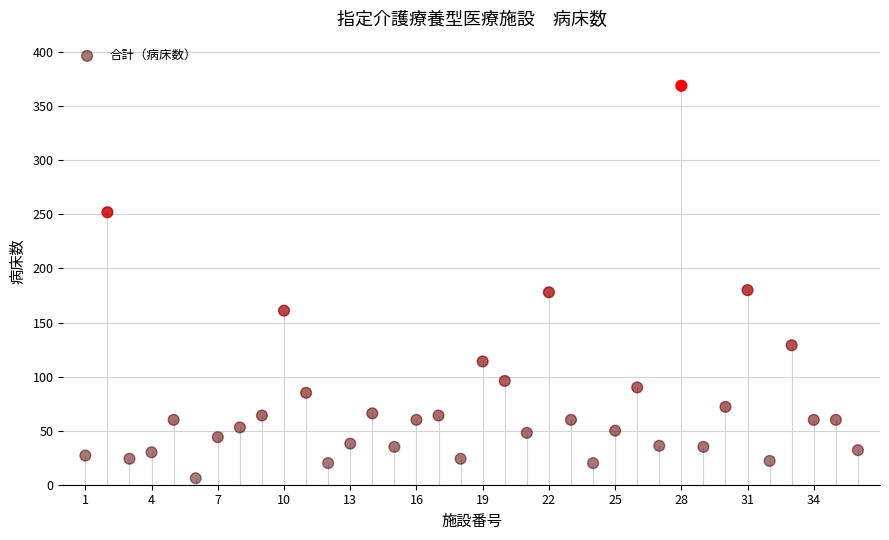

What is the range of X values (max minus min)?

35